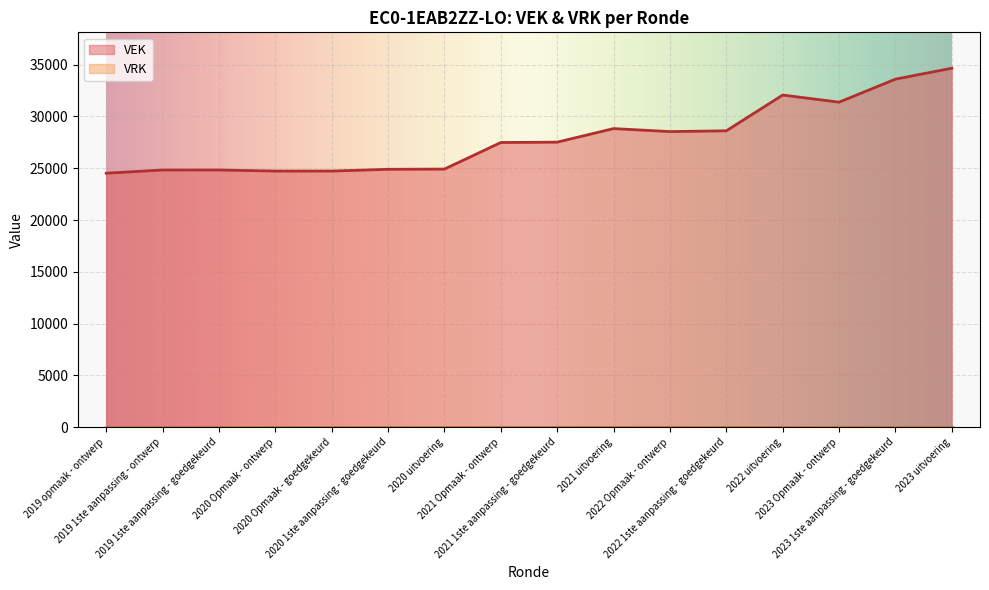

How many data points are less than 27522?

8